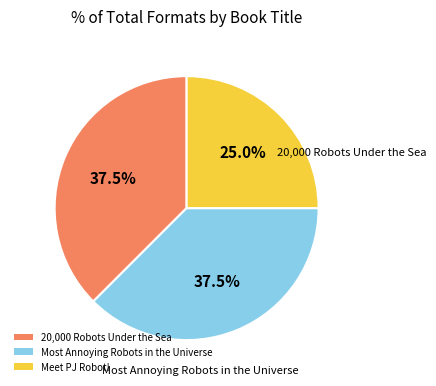

Which slice is the smallest?

Meet PJ Robot!